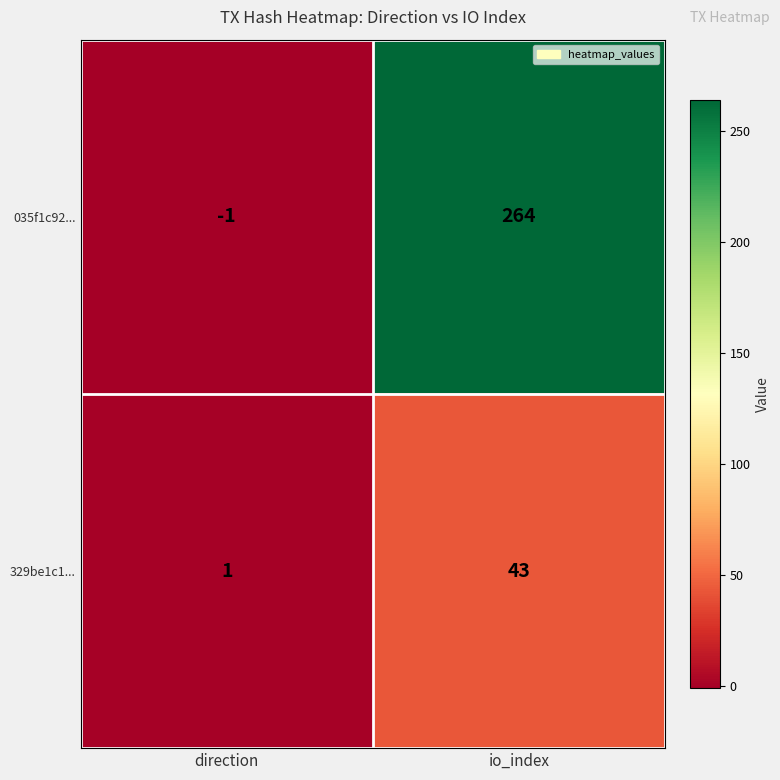

Between direction and io_index, which series saw the biggest shift?

035f1c92...